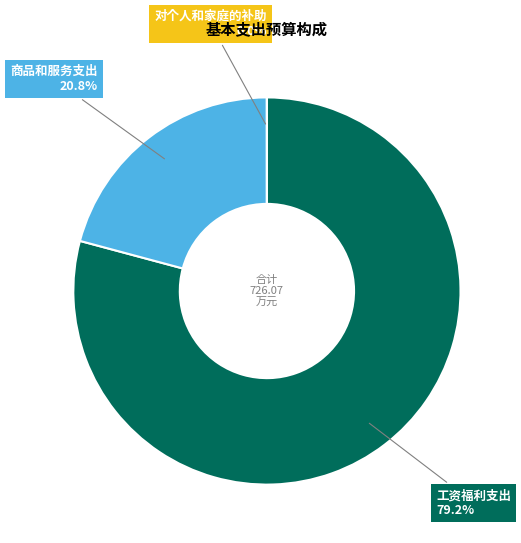

Does any single category account for the majority?

Yes